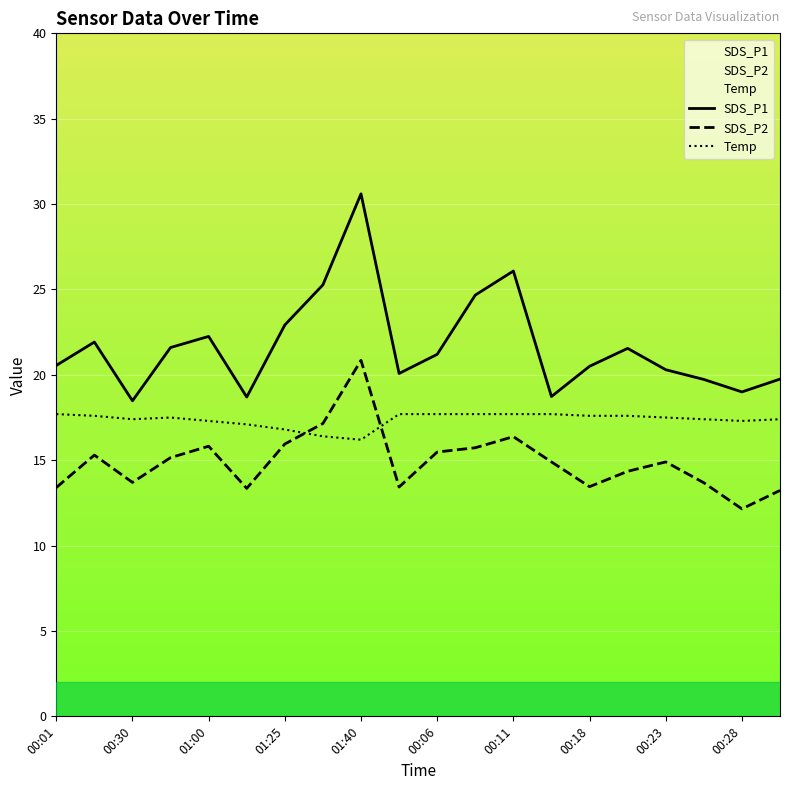

What is the difference between the highest and lowest values at 00:28?

6.8